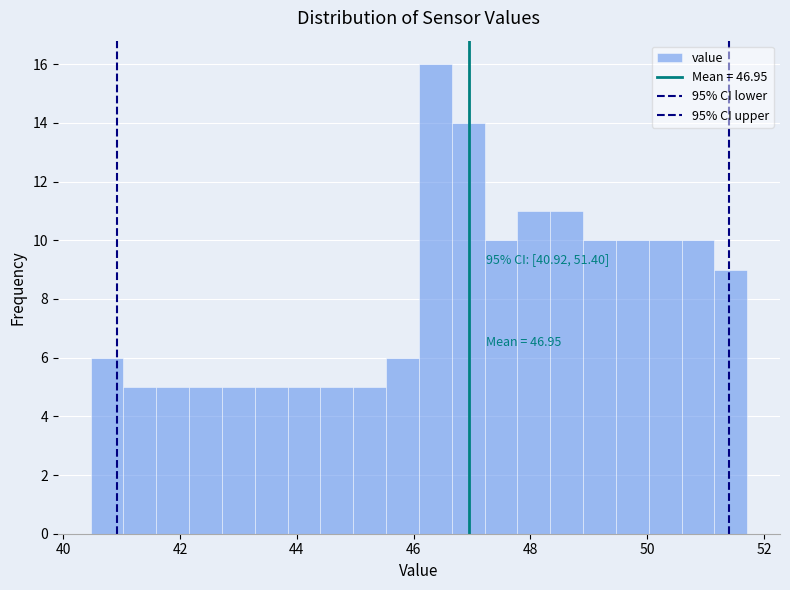

Read against the x-axis, roughly where is the centre of the tallest bar?

46.4